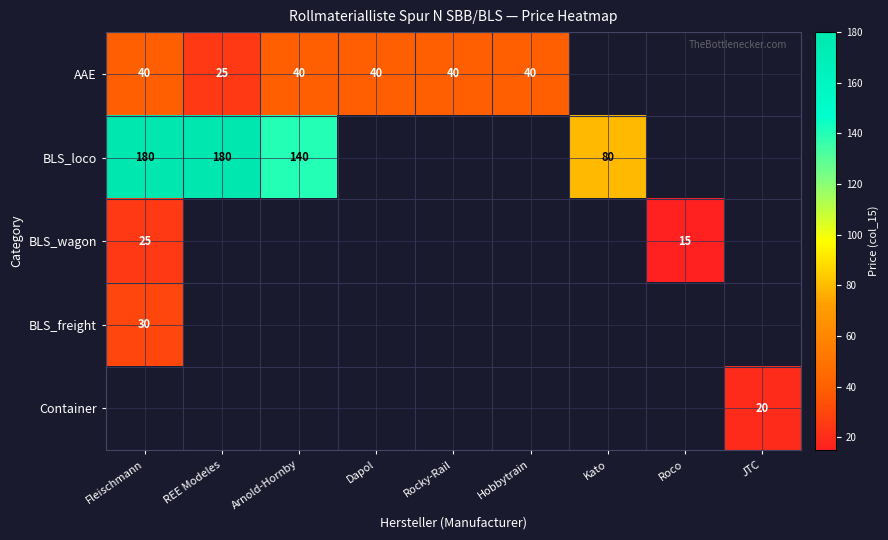

At how many categories does at least one series exceed 108?

3